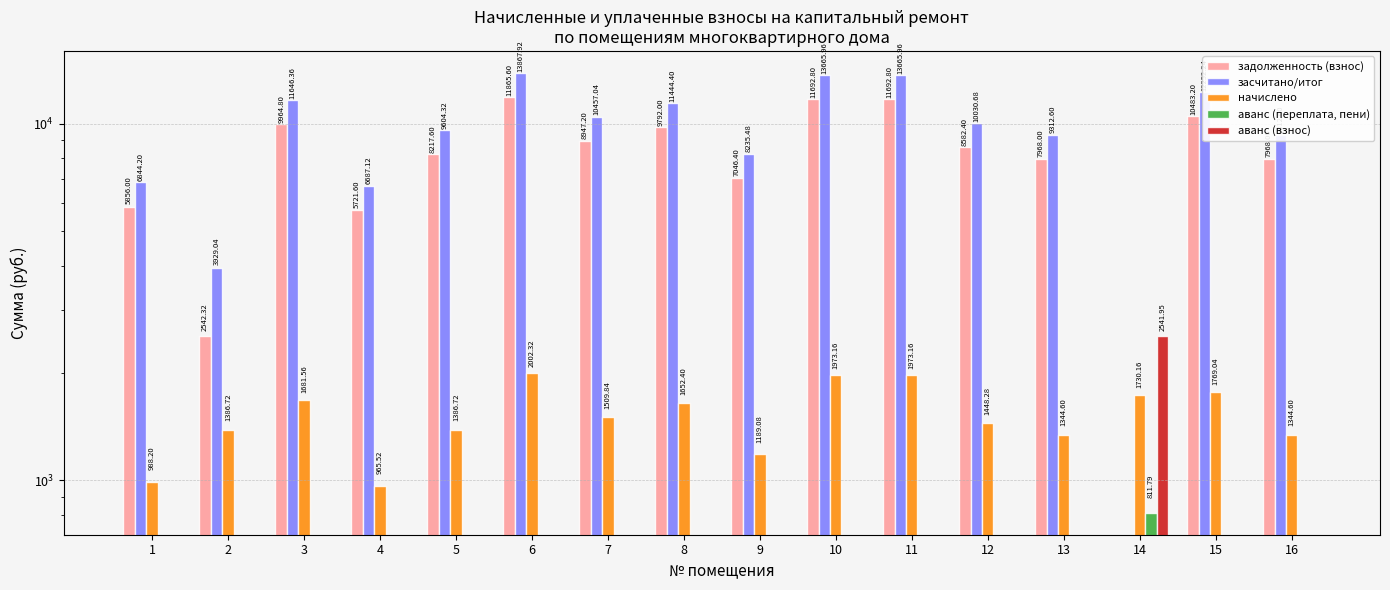

Rank the series at 3 from lowest to highest value.

аванс (переплата, пени), аванс (взнос), начислено, задолженность (взнос), засчитано/итог